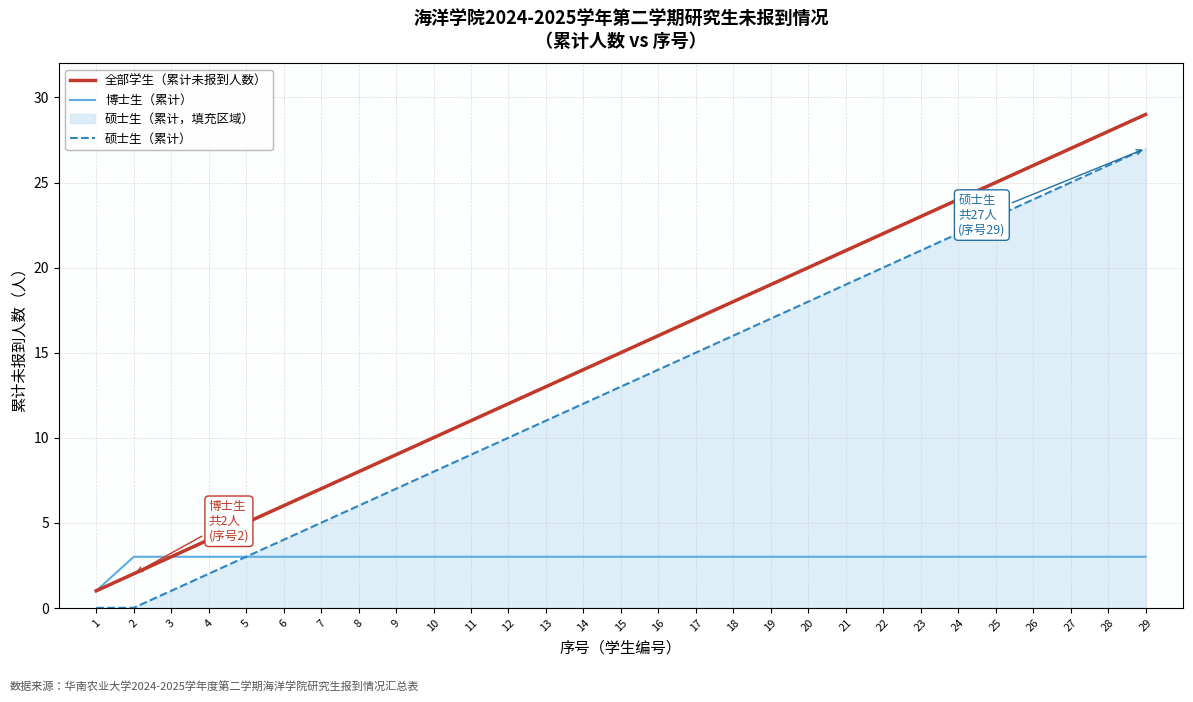

What is the maximum value shown in the chart?

29